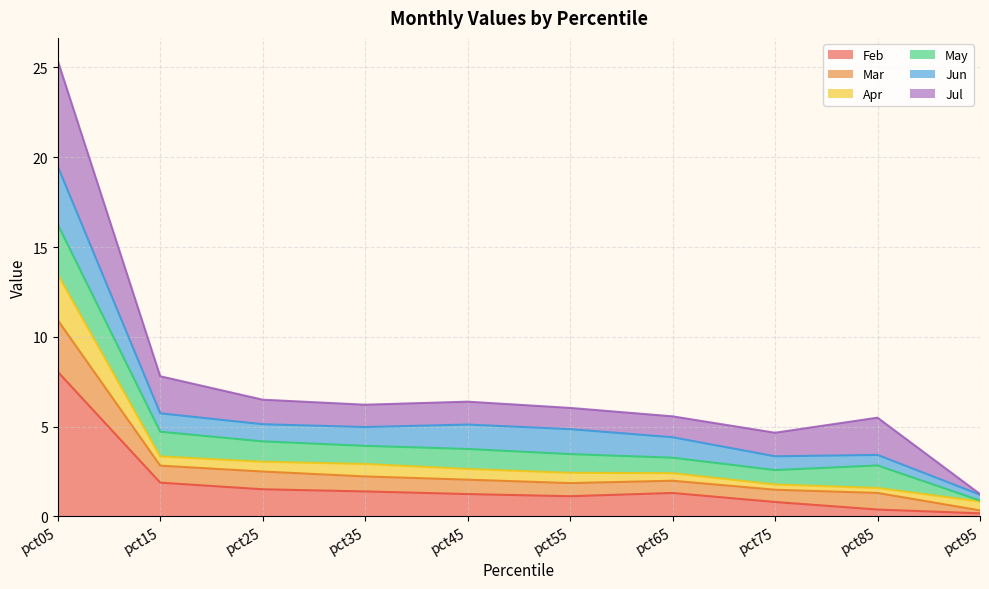

Which category has the highest value in the Feb series?

pct05